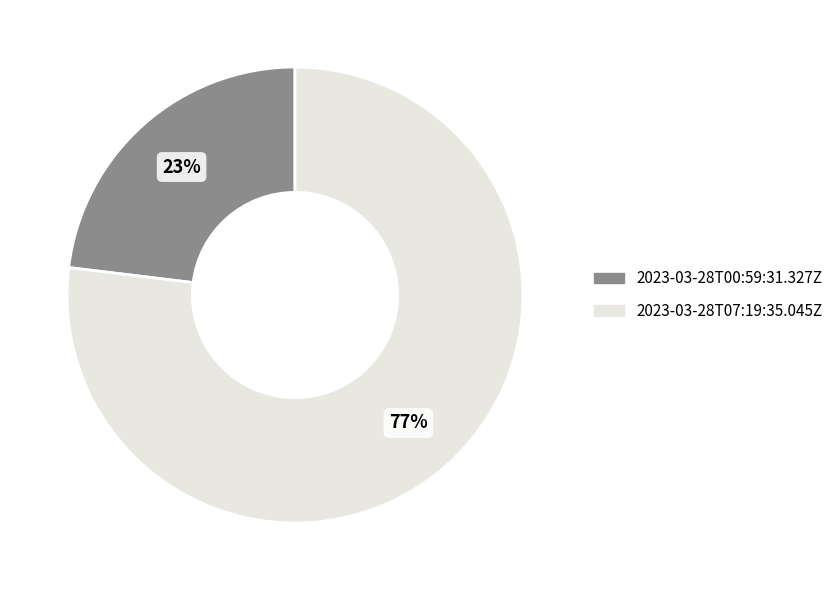

How many slices are in this pie chart?

2